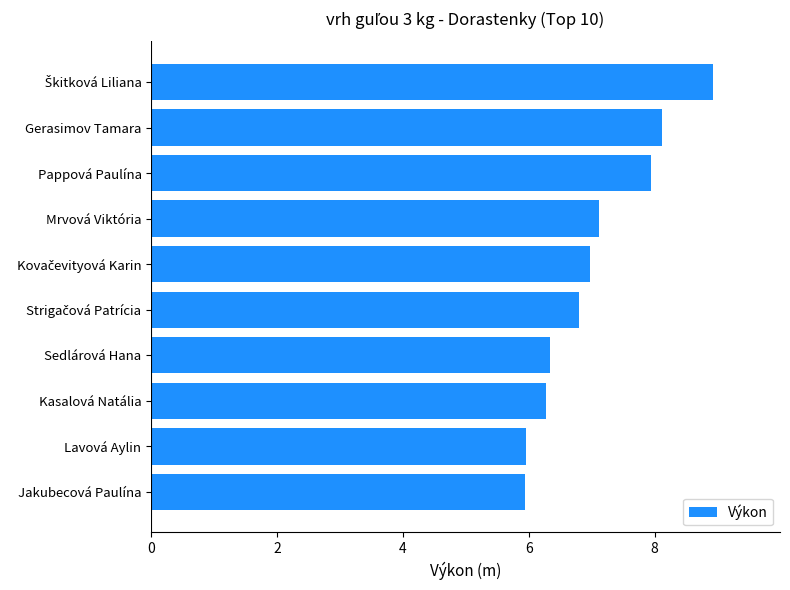

What is the greatest value displayed?

8.9